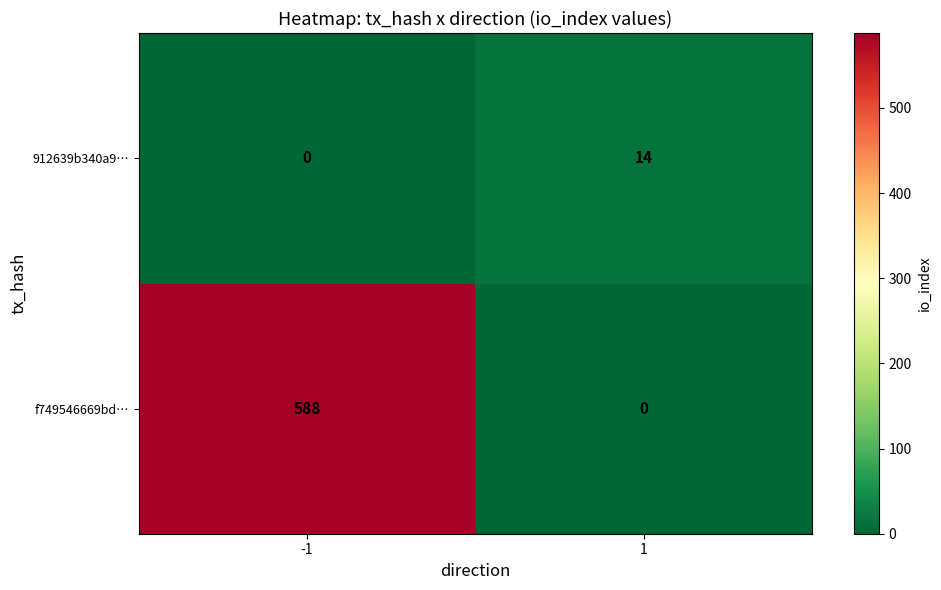

Reading left to right, transcribe all the data shown in this chart.

912639b340a9…: -1=0	1=14
f749546669bd…: -1=588	1=0